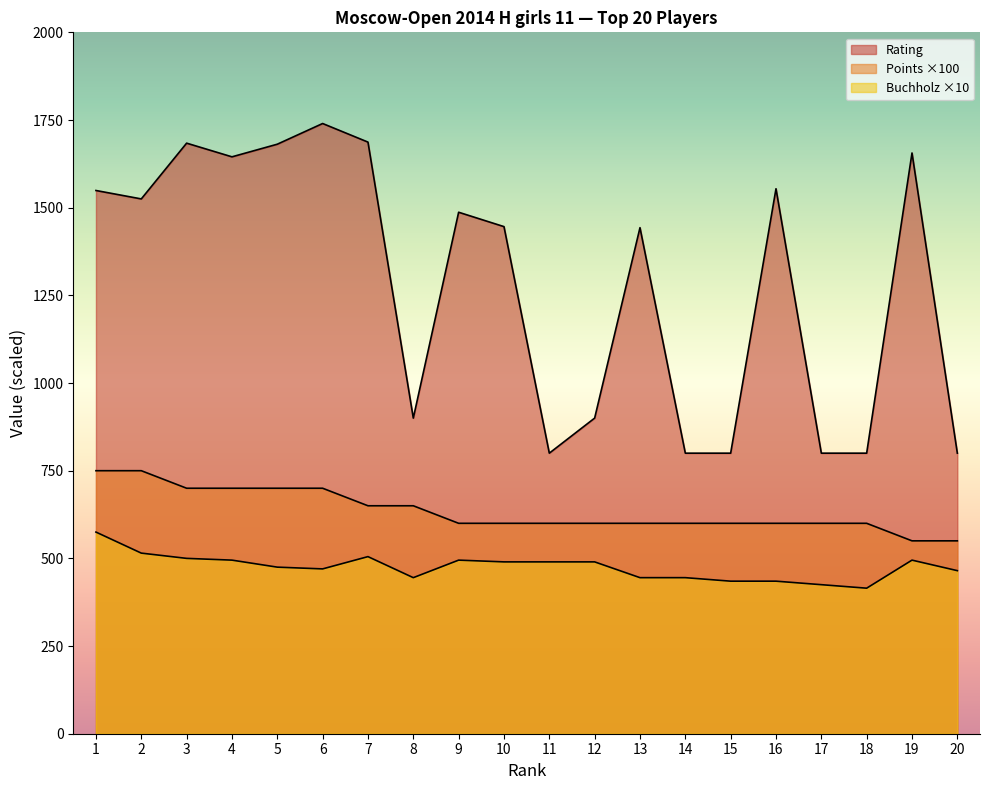

True or false: Rating and Points intersect in this chart.

False